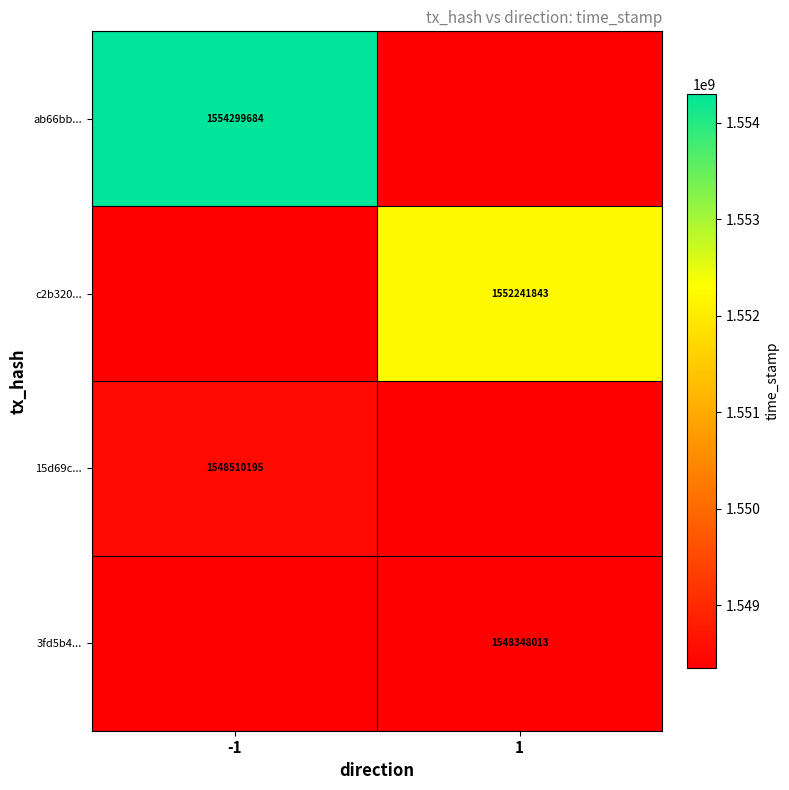

At how many categories does at least one series exceed 1551359939?

2